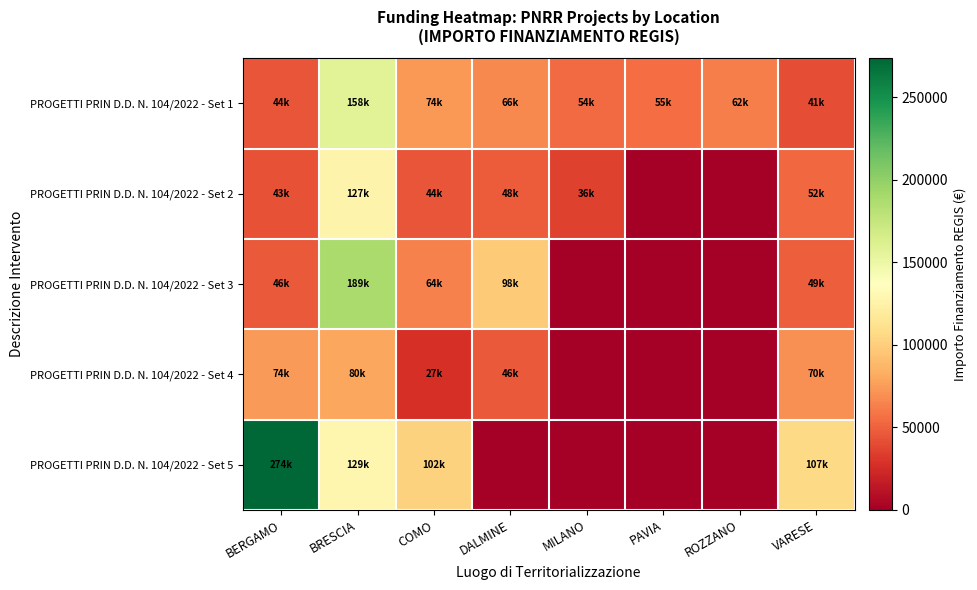

At which category is the sum across all series the highest?

BRESCIA